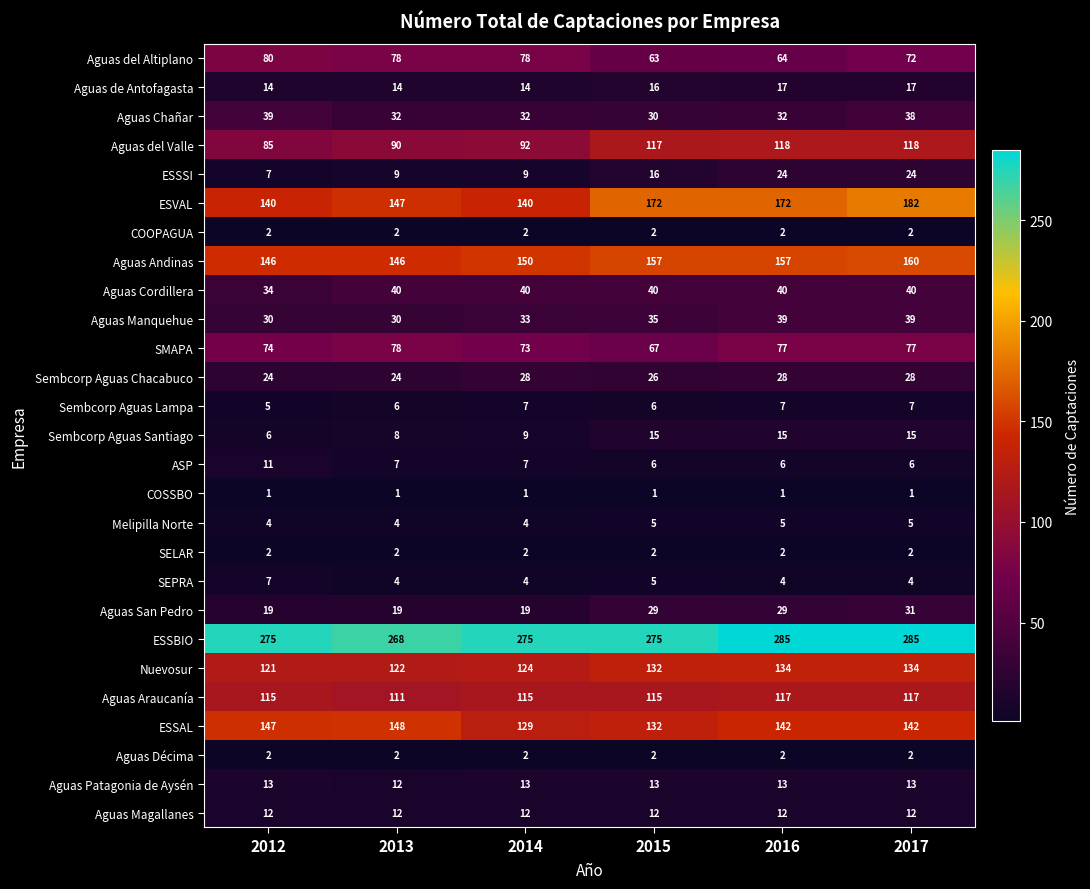

What is the difference between the highest and lowest values at 2017?

284